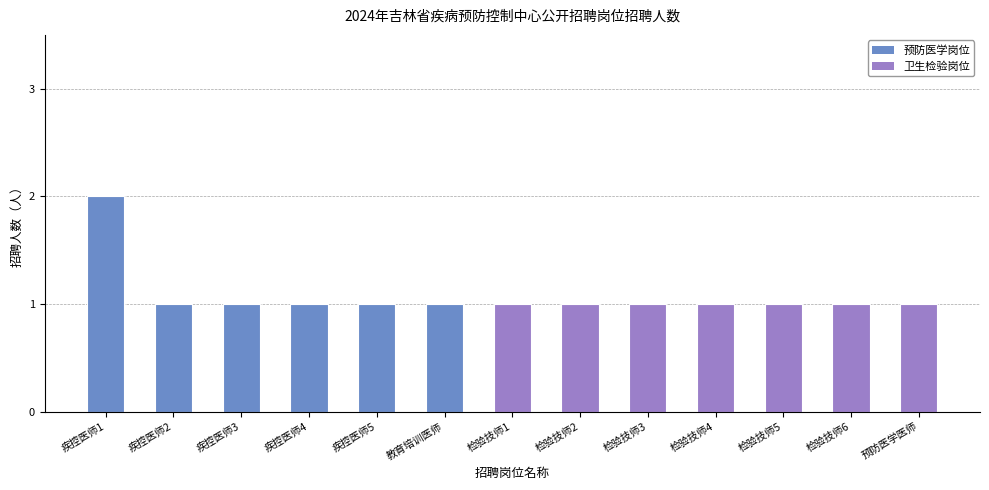

Reading right to left, extract all data points from this chart.

预防医学医师=1	检验技师6=1	检验技师5=1	检验技师4=1	检验技师3=1	检验技师2=1	检验技师1=1	教育培训医师=1	疾控医师5=1	疾控医师4=1	疾控医师3=1	疾控医师2=1	疾控医师1=2